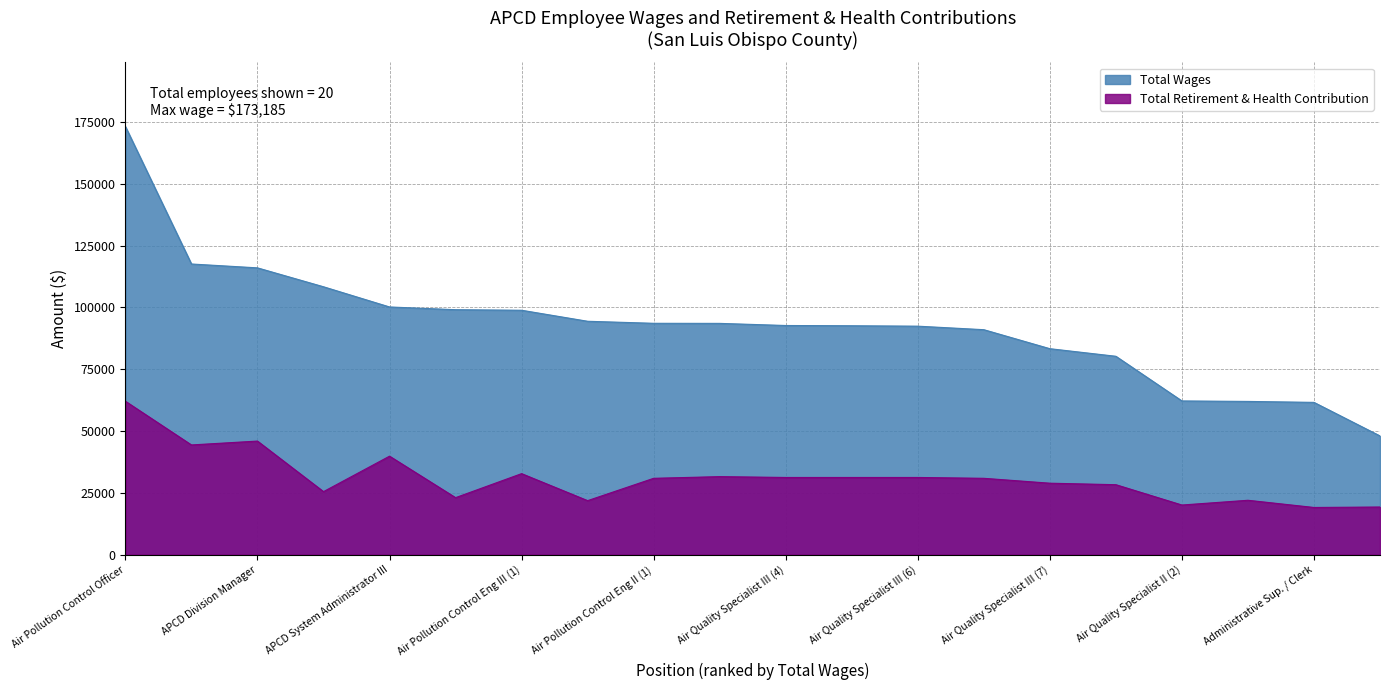

At 13, list the series in order from largest to smallest.

total_wages, retirement_health